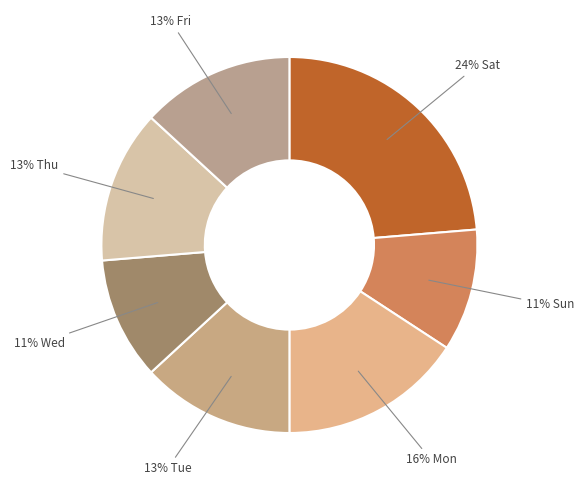

What is the largest slice in the pie chart?

Sat